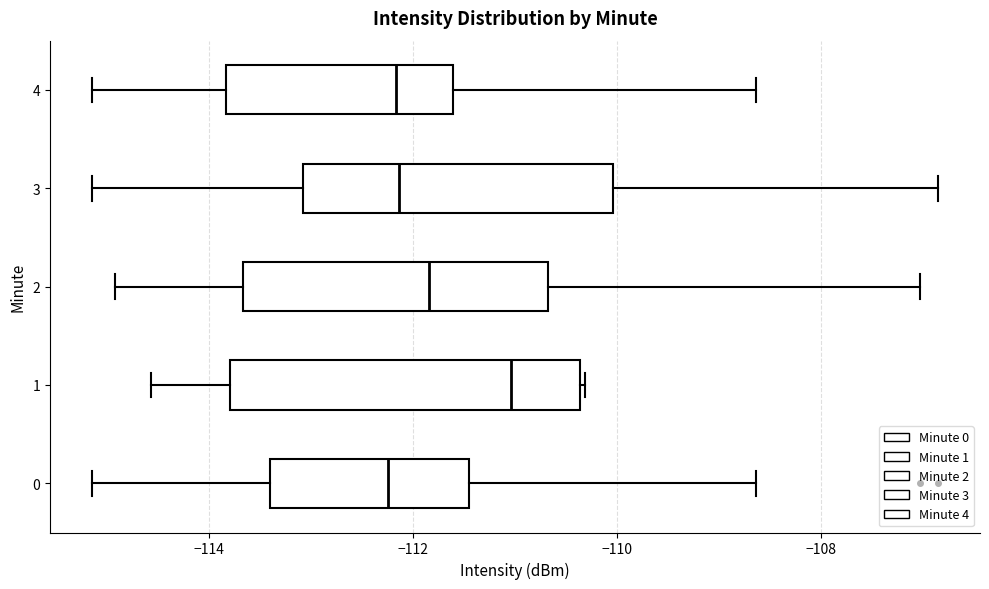

Reading bottom to top, read every box against the x-axis: the position of its median line, the range the box covers, and the ends of its whiskers. The values are not printed on the chart, so give them approximately, as read against the axis.

0: median -112.2, box -113.4 to -111.4, whiskers -115.2 to -108.6
1: median -111.0, box -113.8 to -110.4, whiskers -114.6 to -110.4
2: median -111.8, box -113.6 to -110.6, whiskers -115.0 to -107.0
3: median -112.2, box -113.0 to -110.0, whiskers -115.2 to -106.8
4: median -112.2, box -113.8 to -111.6, whiskers -115.2 to -108.6